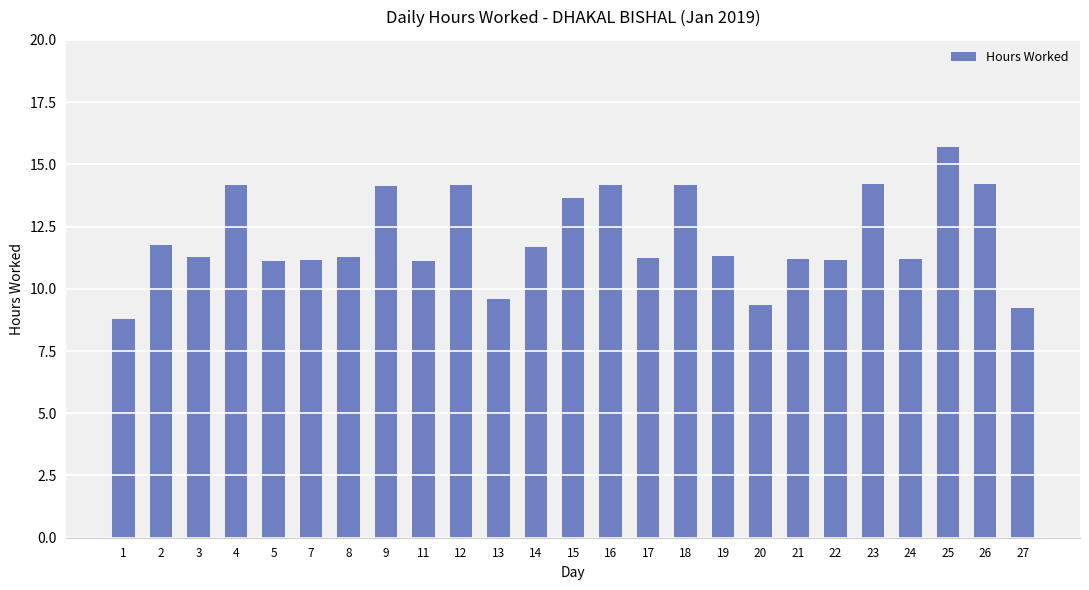

What is the approximate value at 1?

8.8